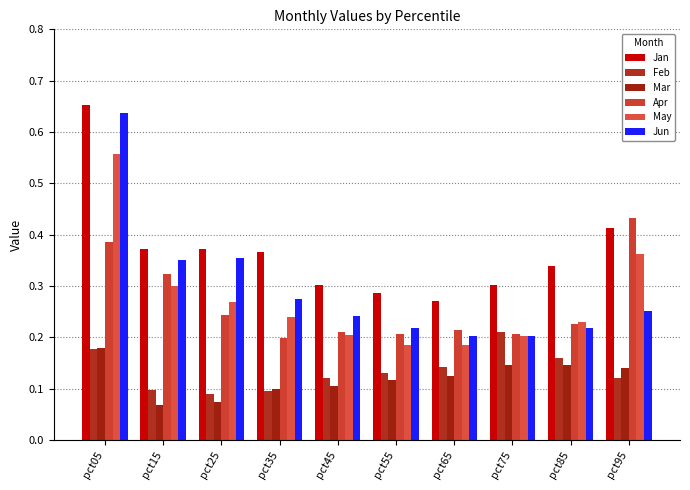

At which category is the sum across all series the highest?

pct05